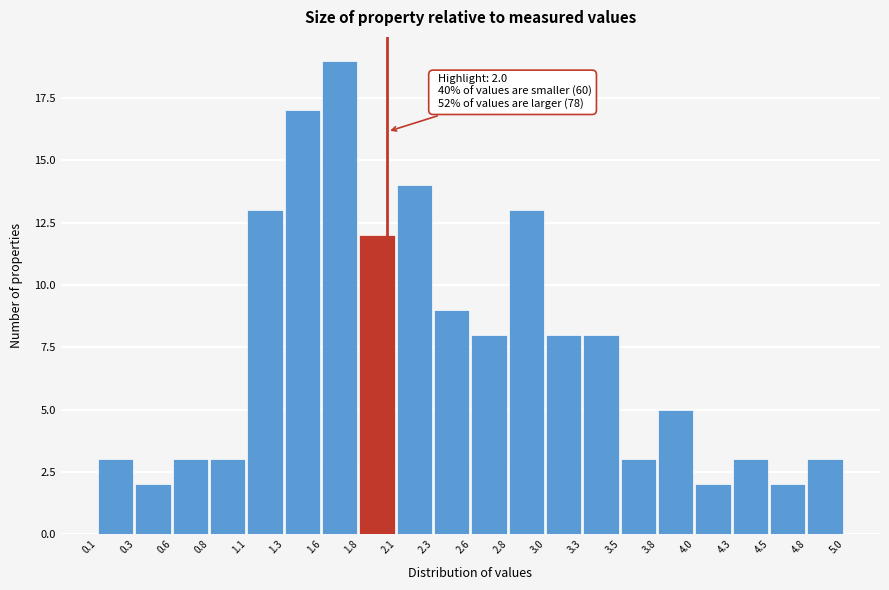

Over which range of the x-axis is the bar tallest?

1.6 to 1.8